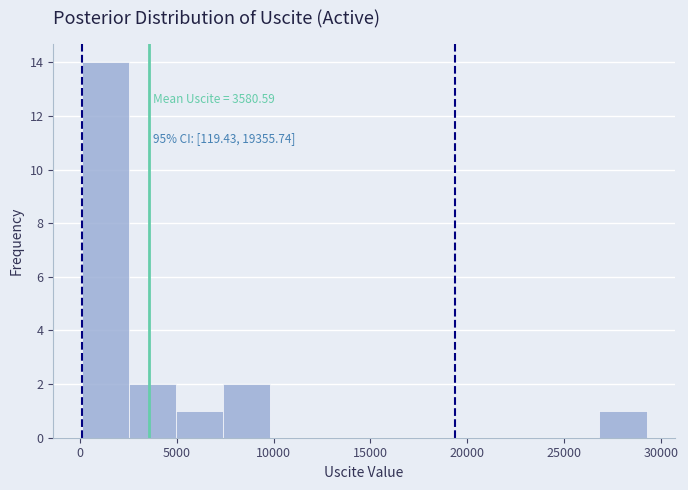

Over which range of the x-axis is the bar tallest?

0 to 2500